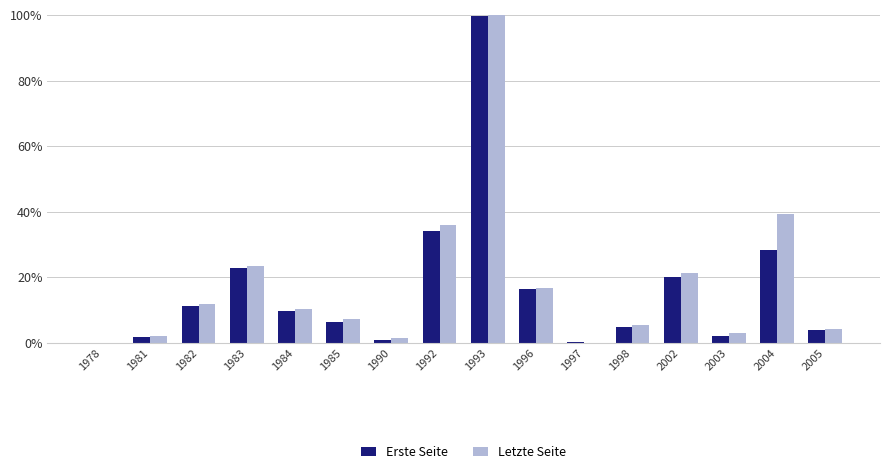

List the series in order of their peak value, highest first.

Letzte Seite, Erste Seite